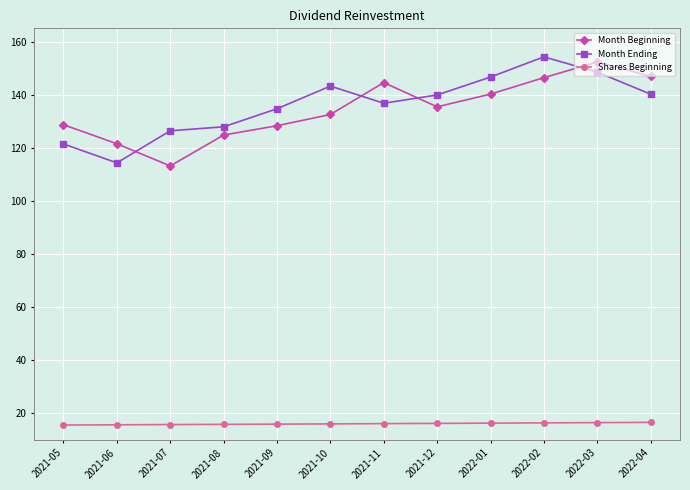

What is the total value across all series at 2022-03?

317.3